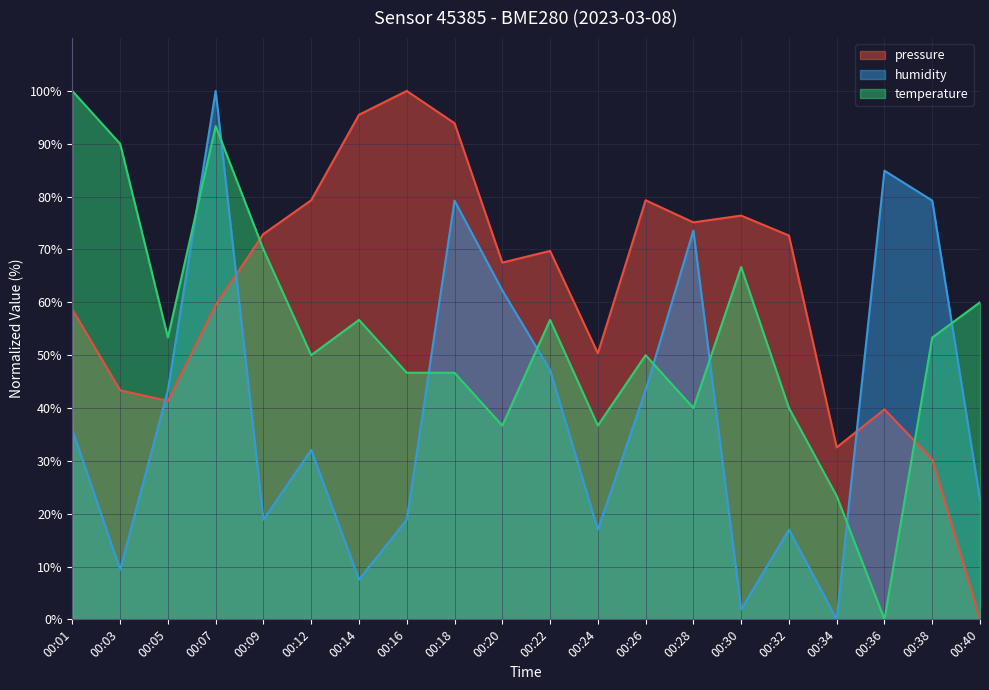

How many values in pressure are above zero?

19